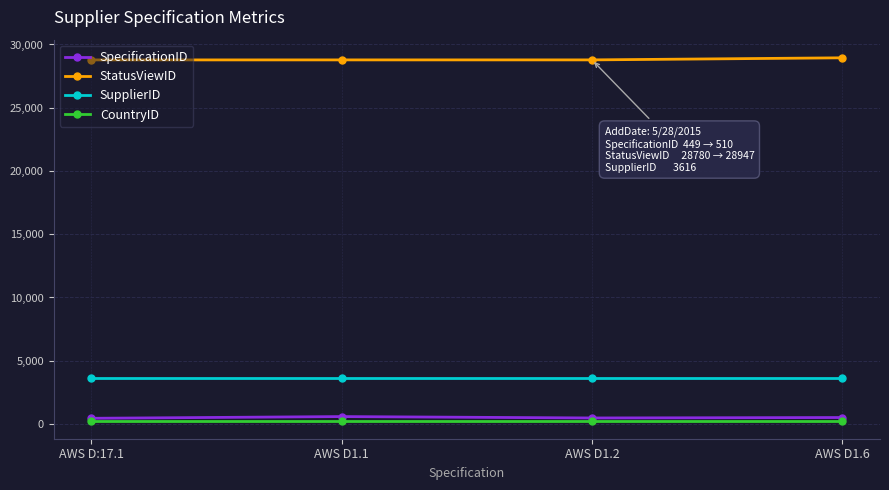

Is this an area chart (filled region under the line)?

No